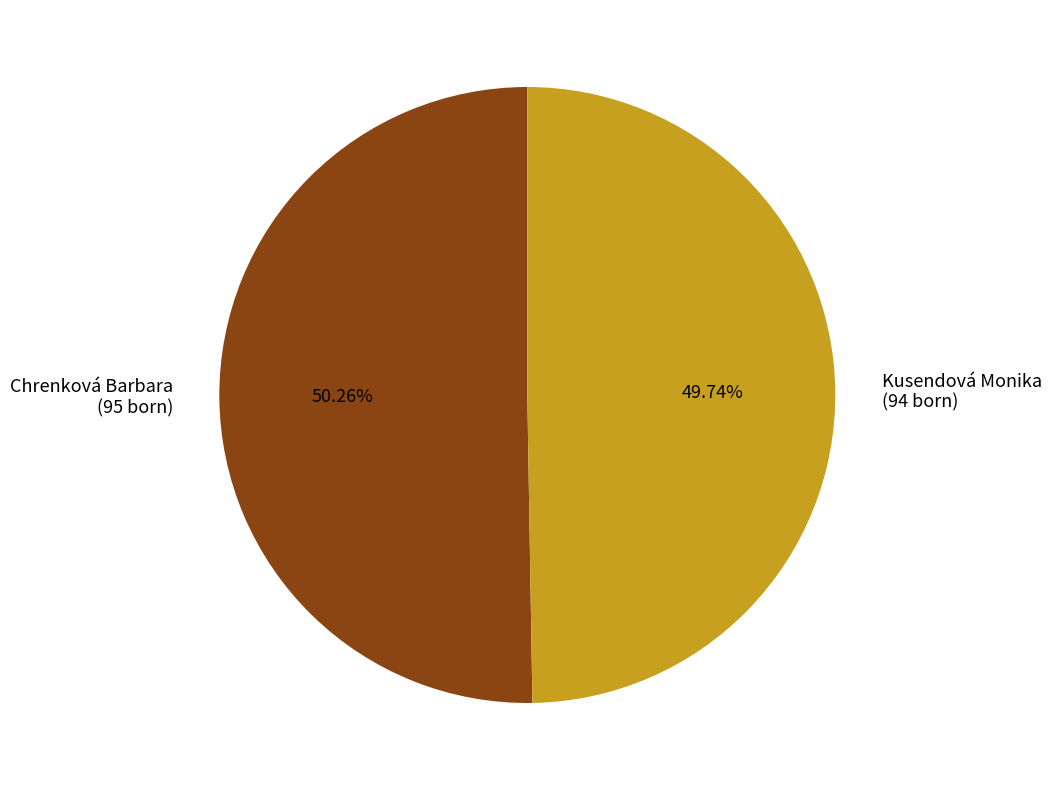

To the nearest percent, what is the difference between the Chrenková Barbara and Kusendová Monika slice percentages?

1%